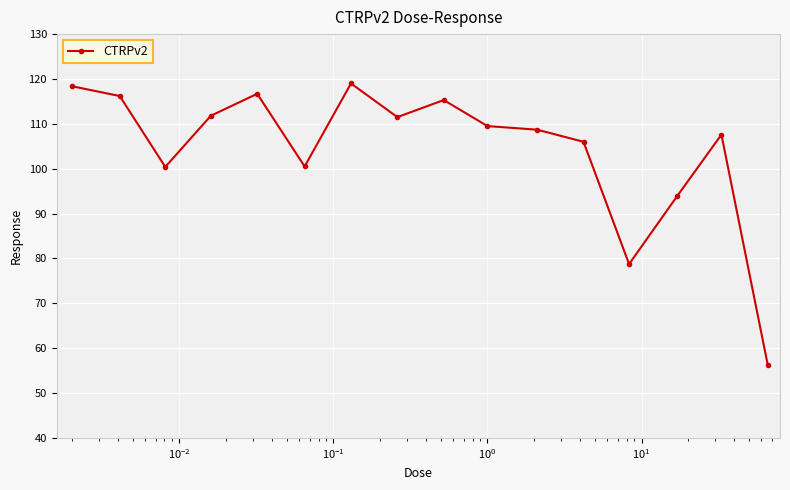

What is the average value?

104.4